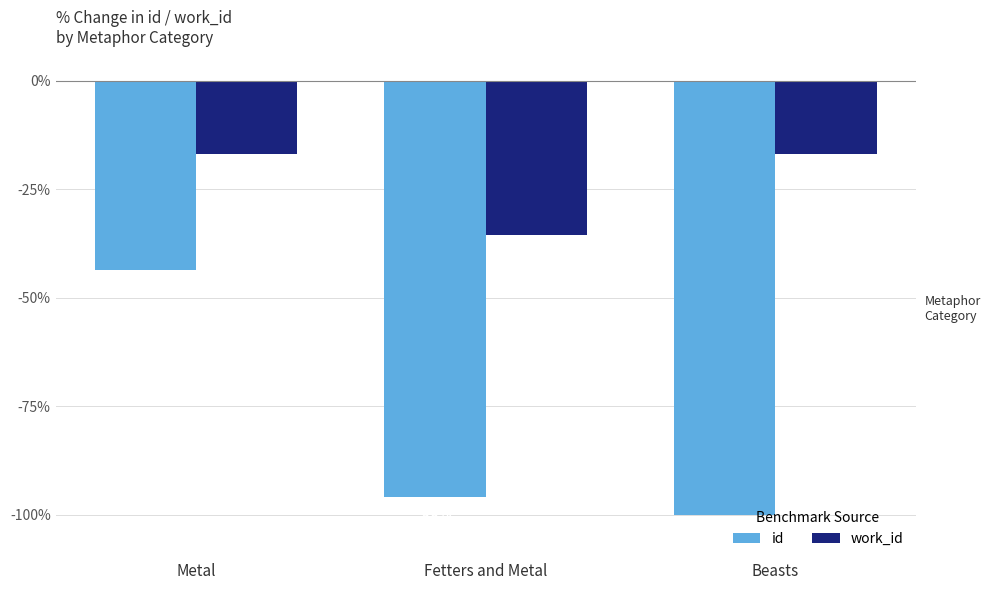

The value of work_id at Fetters and Metal is -13.8. True or false?

False